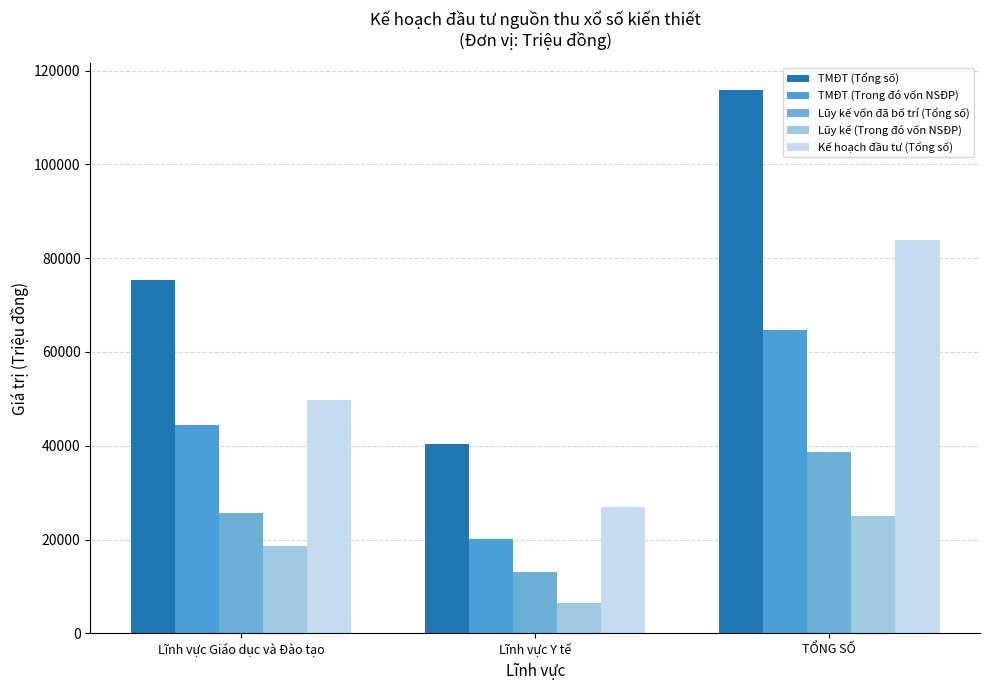

Reading right to left, extract all data points from this chart.

TMĐT (Tổng số): 115850.8	40401.0	75449.8
TMĐT (Trong đó vốn NSĐP): 64587.3	20200.5	44386.8
Lũy kế vốn đã bố trí (Tổng số): 38644.0	13026.0	25618.0
Lũy kế (Trong đó vốn NSĐP): 25118.0	6400.0	18718.0
Kế hoạch đầu tư (Tổng số): 83786.0	27058.0	49728.0